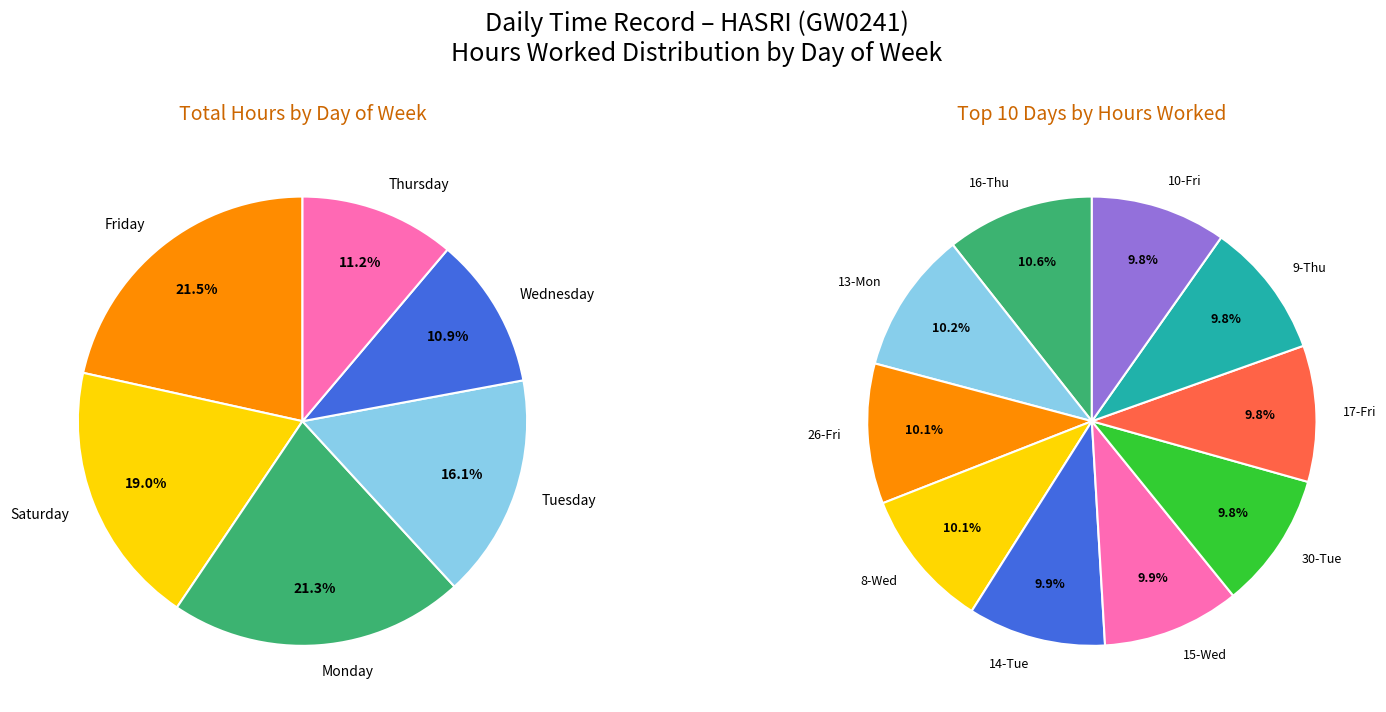

What is the change in value from 30-Tue to 14-Tue?

+0.1